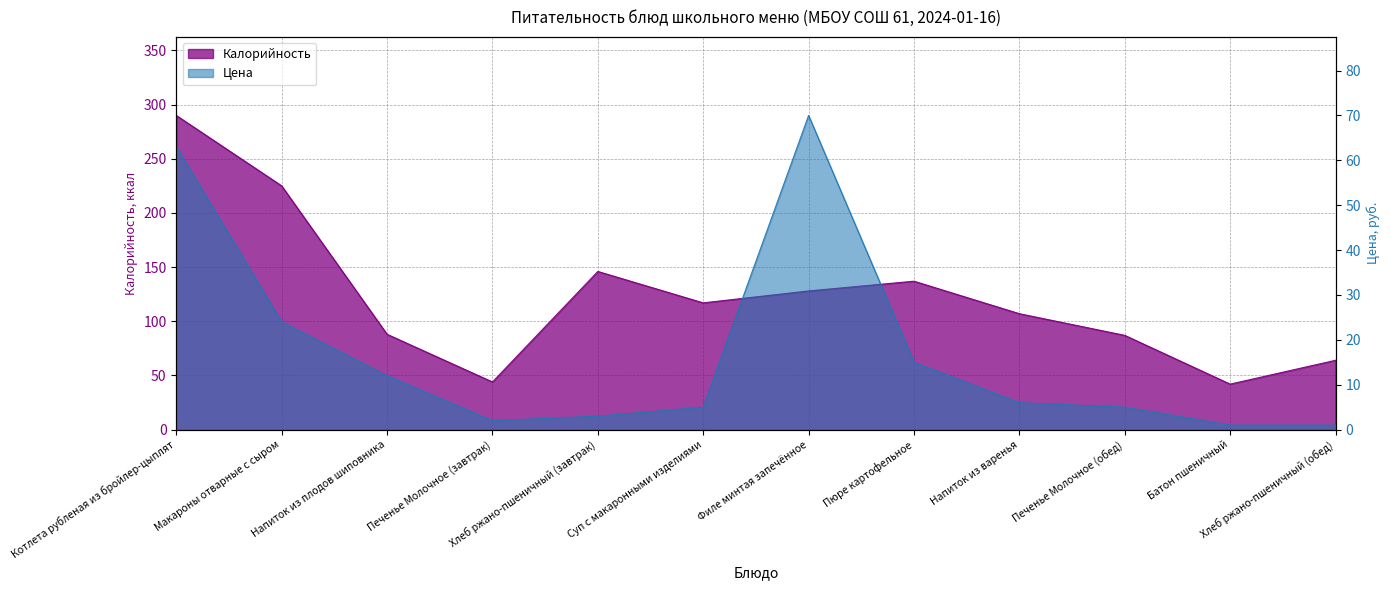

Reading left to right, transcribe all the data shown in this chart.

Цена: Котлета рубленая из бройлер-цыплят=63	Макароны отварные с сыром=24	Напиток из плодов шиповника=12	Печенье Молочное (завтрак)=2	Хлеб ржано-пшеничный (завтрак)=3	Суп с макаронными изделиями=5	Филе минтая запечённое=70	Пюре картофельное=15	Напиток из варенья=6	Печенье Молочное (обед)=5	Батон пшеничный=1	Хлеб ржано-пшеничный (обед)=1
Калорийность: Котлета рубленая из бройлер-цыплят=290	Макароны отварные с сыром=225	Напиток из плодов шиповника=88	Печенье Молочное (завтрак)=44	Хлеб ржано-пшеничный (завтрак)=146	Суп с макаронными изделиями=117	Филе минтая запечённое=128	Пюре картофельное=137	Напиток из варенья=107	Печенье Молочное (обед)=87	Батон пшеничный=42	Хлеб ржано-пшеничный (обед)=64